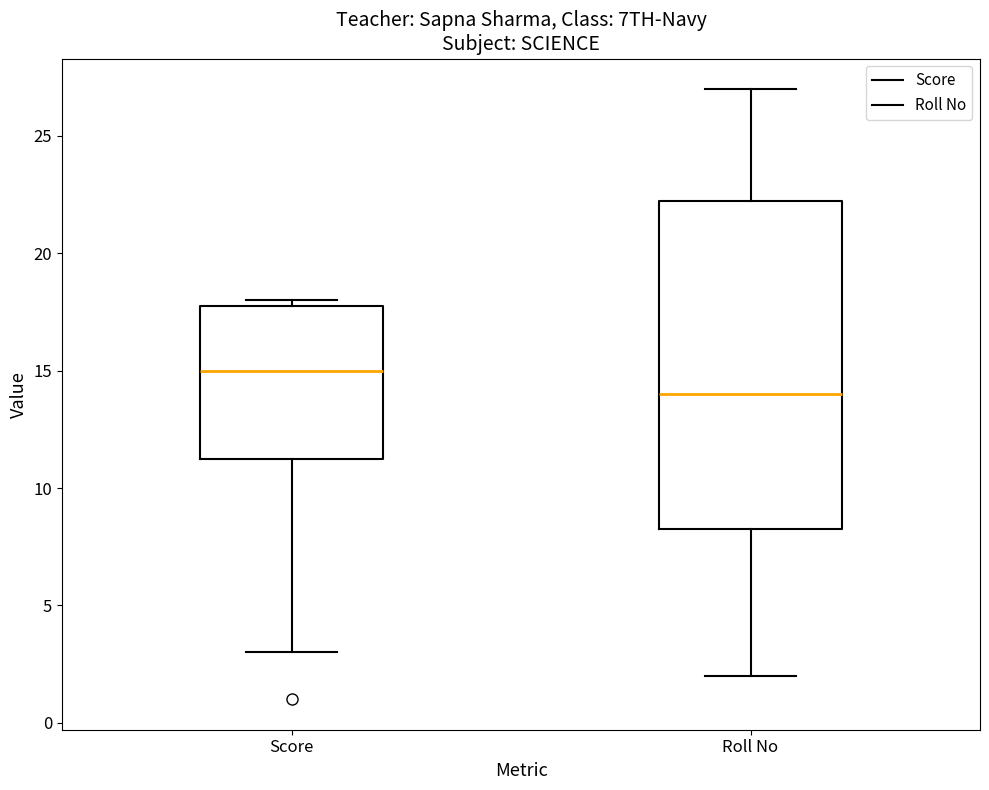

Reading left to right, read every box against the y-axis: the position of its median line, the range the box covers, and the ends of its whiskers. The values are not printed on the chart, so give them approximately, as read against the axis.

Score: median 15.0, box 11.5 to 18.0, whiskers 3.0 to 18.0 (just above the box's upper edge)
Roll No: median 14.0, box 8.5 to 22.5, whiskers 2.0 to 27.0